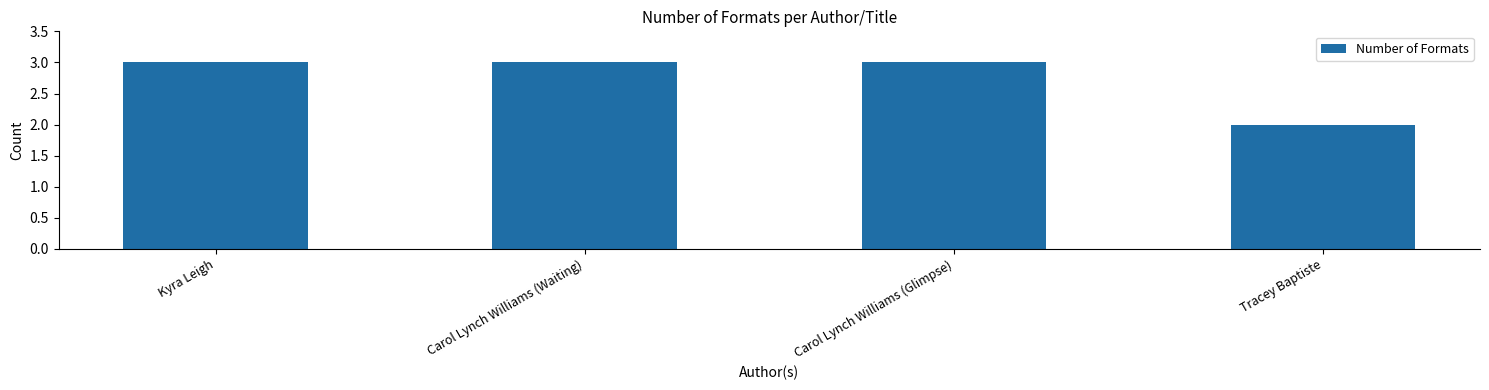

Reading left to right, extract all data points from this chart.

3	3	3	2